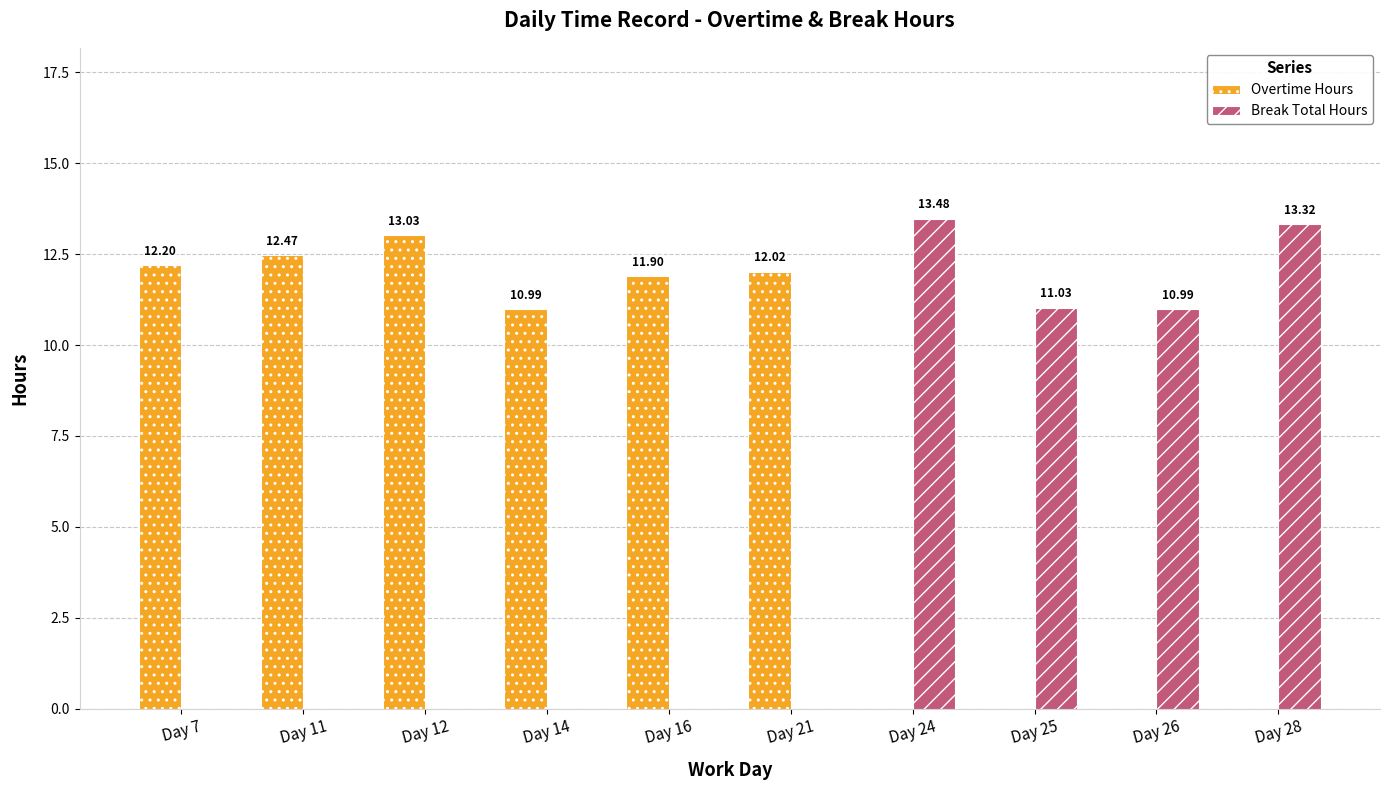

Are the bars grouped side by side (vs. stacked)?

Yes